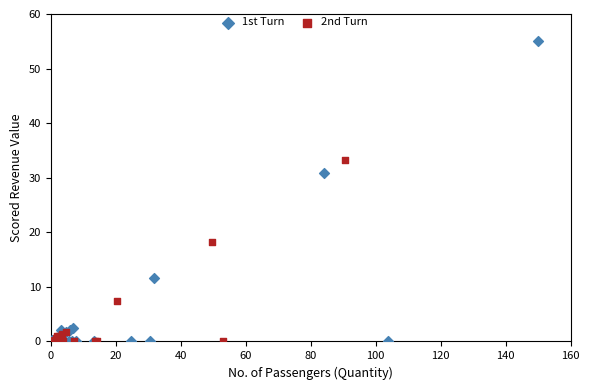

Which series has the widest spread of Y values?

1st Turn